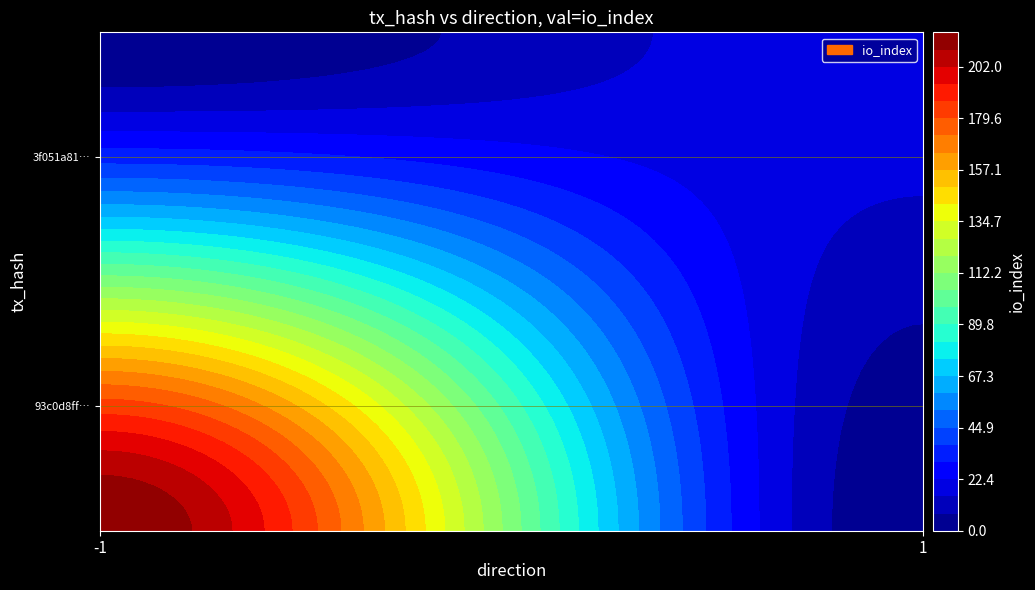

Which series has the widest spread of values?

93c0d8ff046fd9a264cbedec4da1dc86236292e